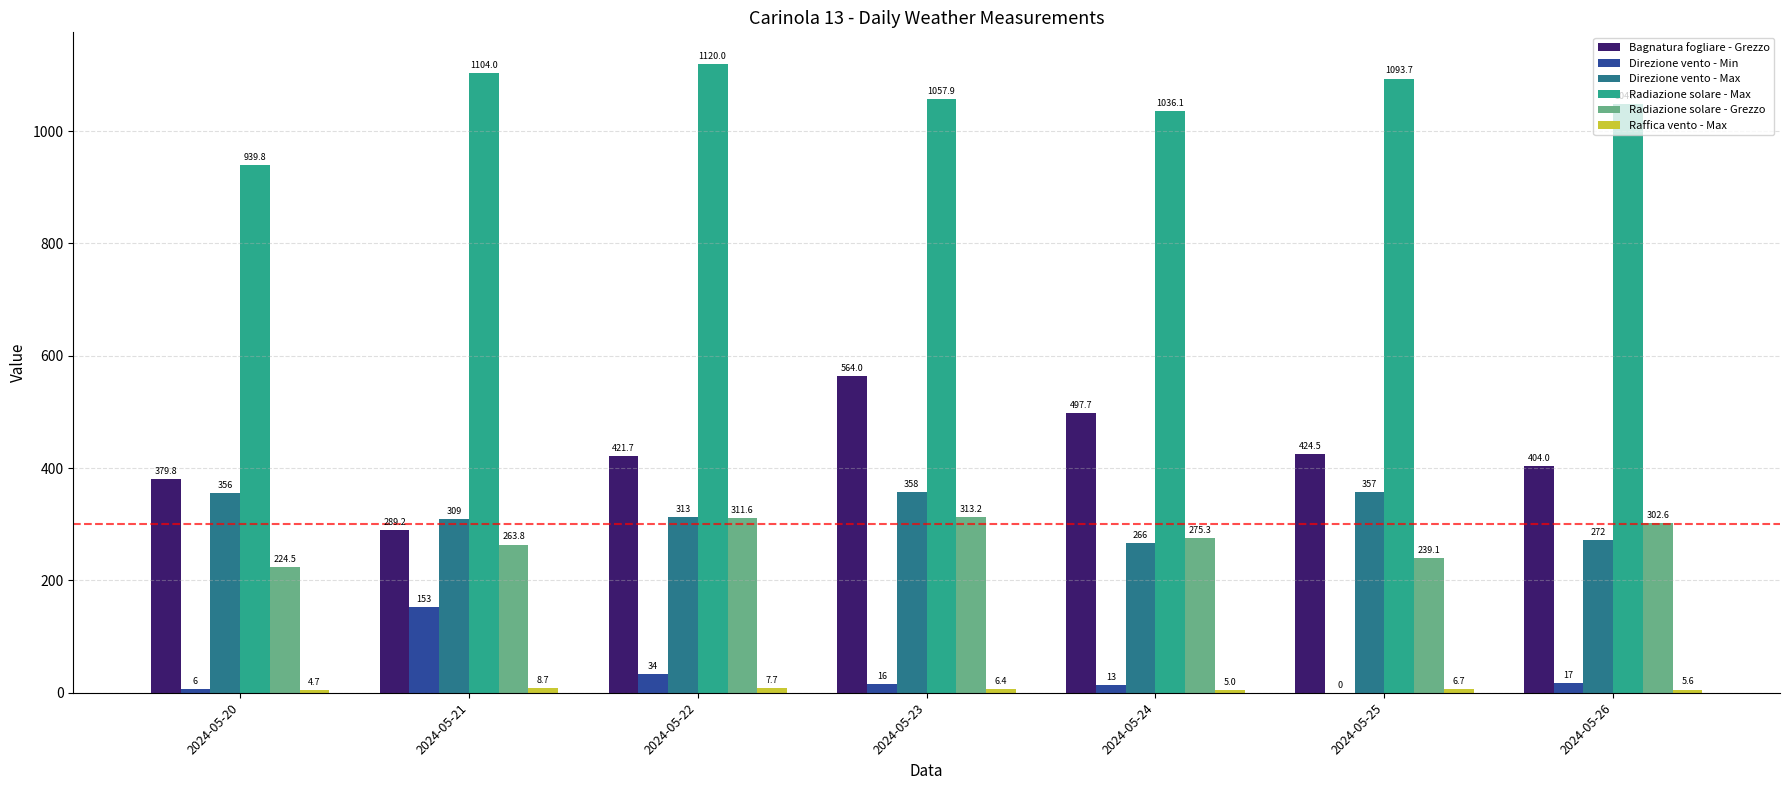

What is the sum of the Direzione vento - Min values at 2024-05-20 and 2024-05-24?

19.0